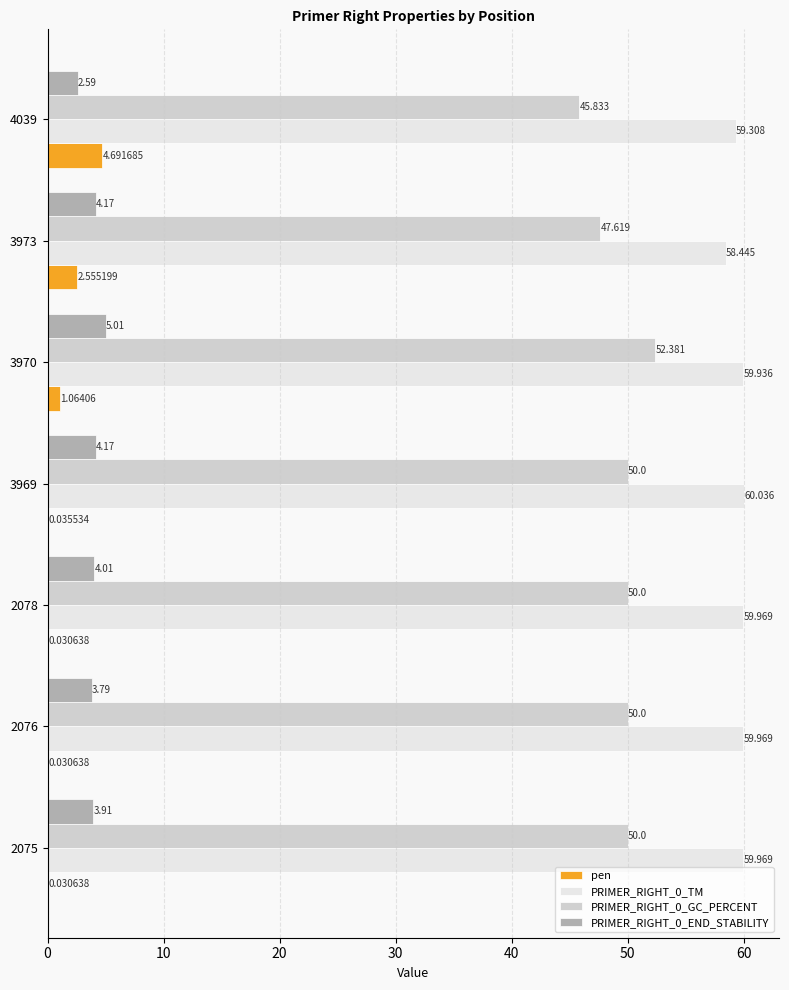

Between 2075 and 3973, which series saw the biggest shift?

pen